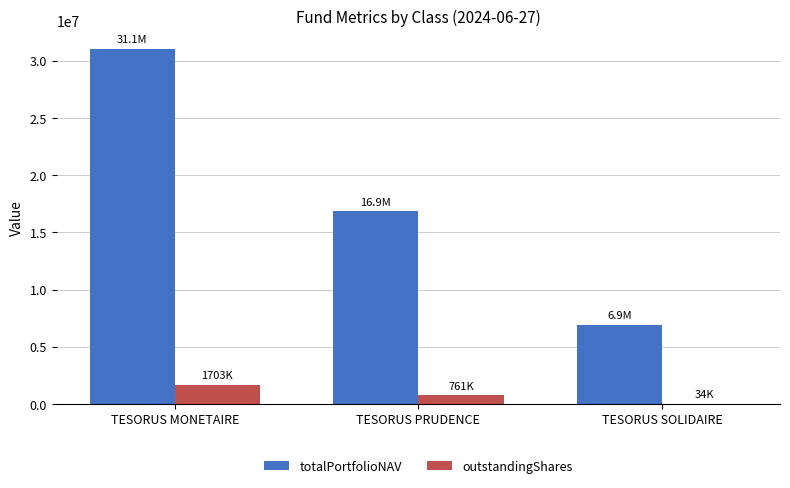

Reading left to right, what are all the values shown in this chart?

totalPortfolioNAV: 31061073.3	16858472.9	6937578.5
outstandingShares: 1703414.3	760874.8	33793.7